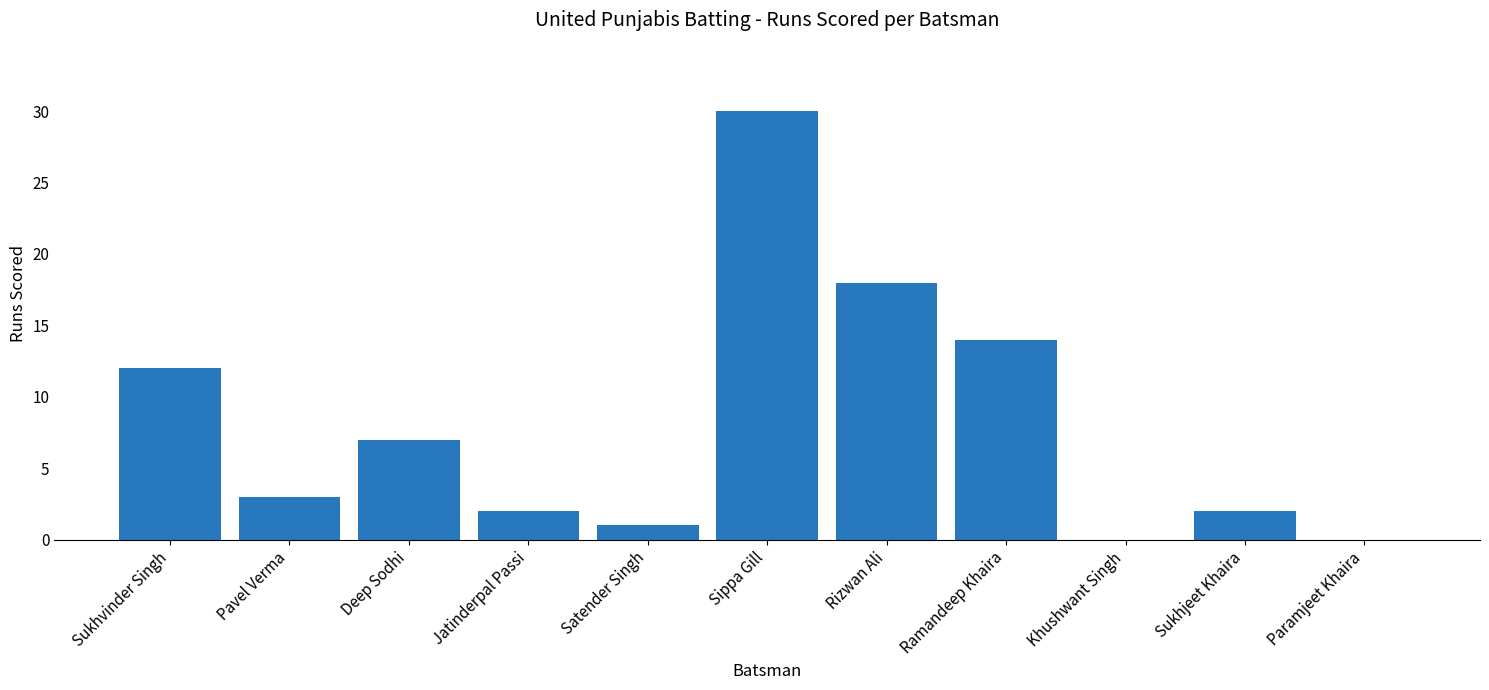

Reading left to right, what are all the values shown in this chart?

12	3	7	2	1	30	18	14	0	2	0